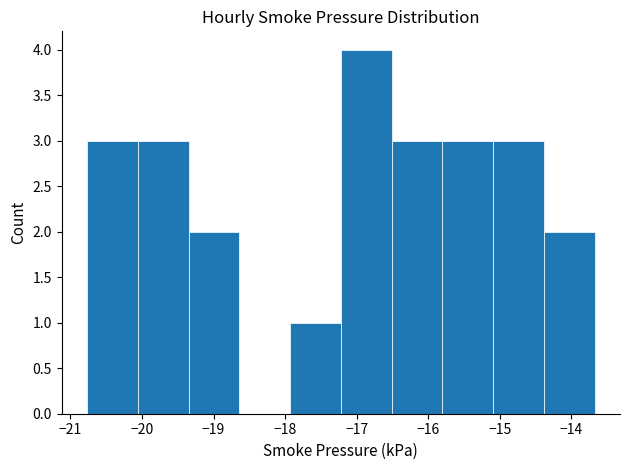

Reading left to right, transcribe this chart: for each bar, give the range it covers on the x-axis and its height. Neither the bar edges nor the heights are printed on the chart, so give them approximately, as read against the axes.

-20.8 to -20.1: 3
-20.1 to -19.3: 3
-19.3 to -18.6: 2
-18.6 to -17.9: 0
-17.9 to -17.2: 1
-17.2 to -16.5: 4
-16.5 to -15.8: 3
-15.8 to -15.1: 3
-15.1 to -14.4: 3
-14.4 to -13.7: 2